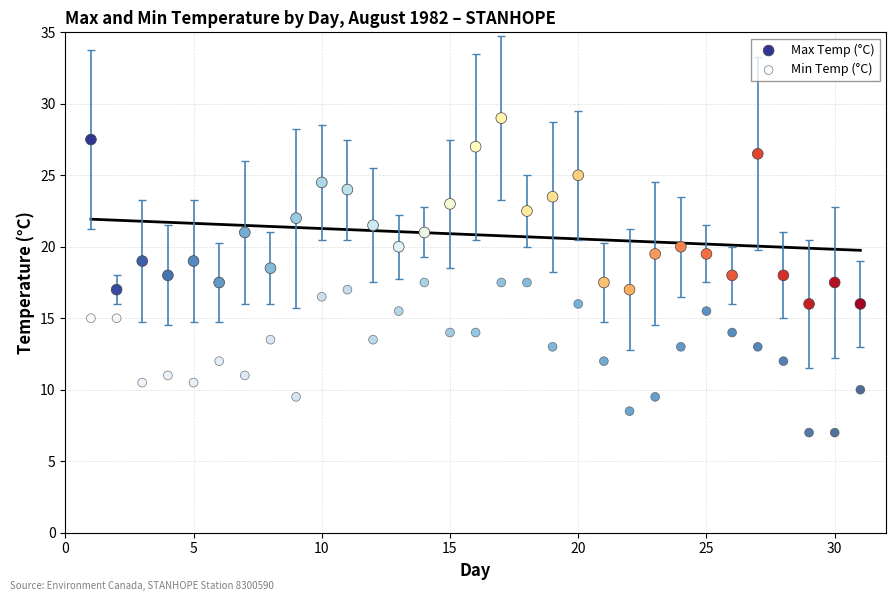

Across all data points, what is the range of Y values (max minus min)?

22.0